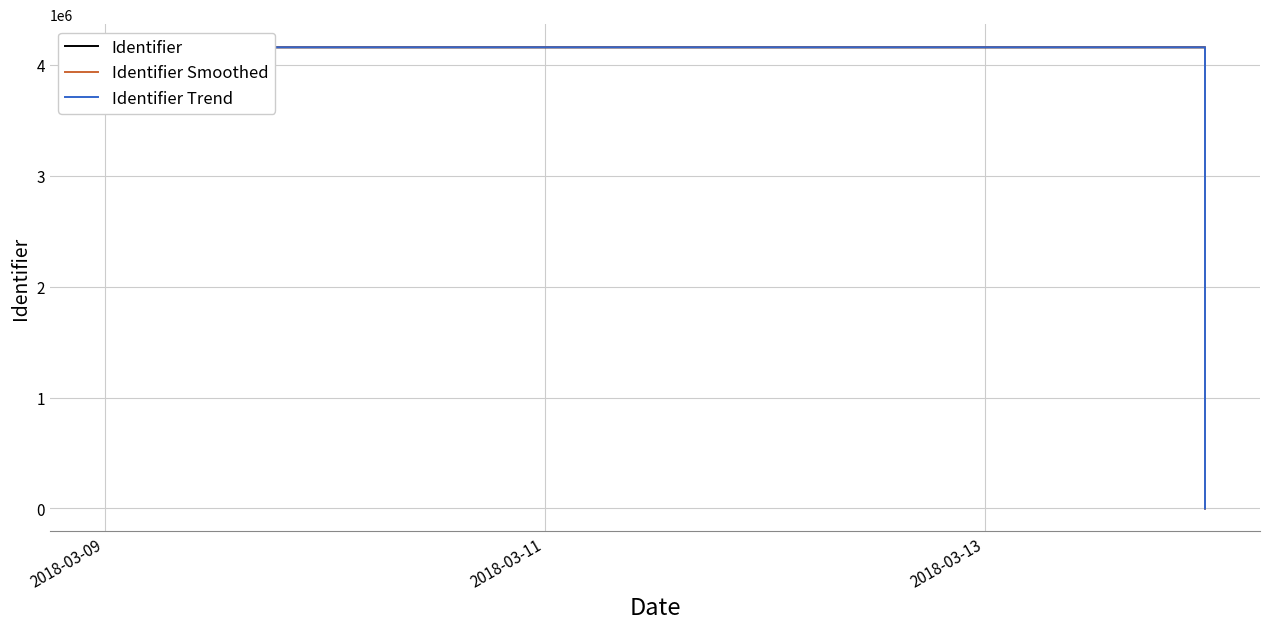

Where does the Identifier Trend series first go above 4158250?

2018-03-09